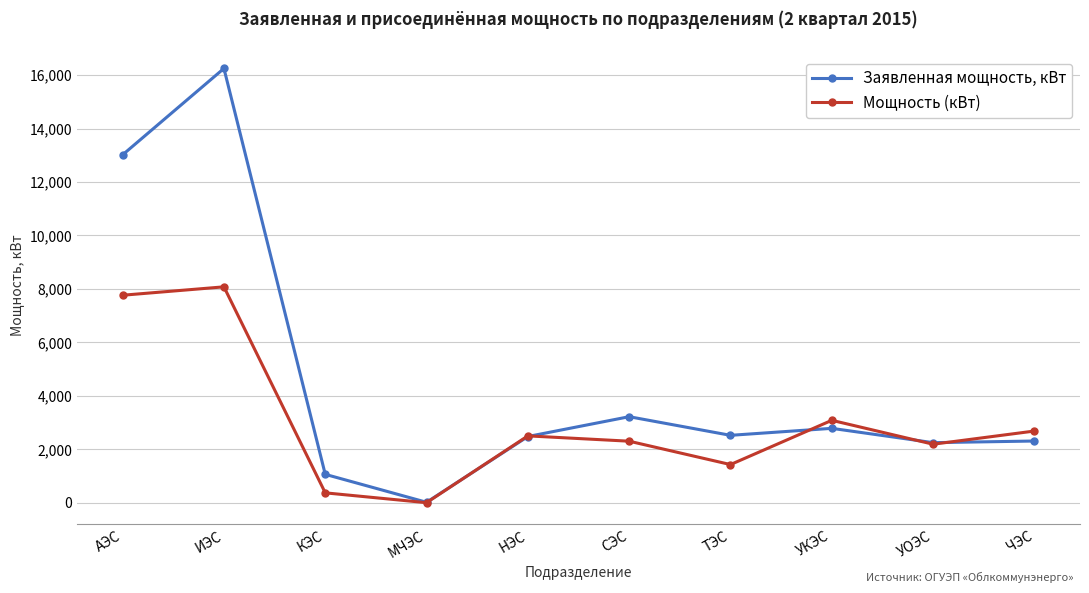

What is the difference between the maximum and second lowest values in the Мощность (кВт) series?

7706.0